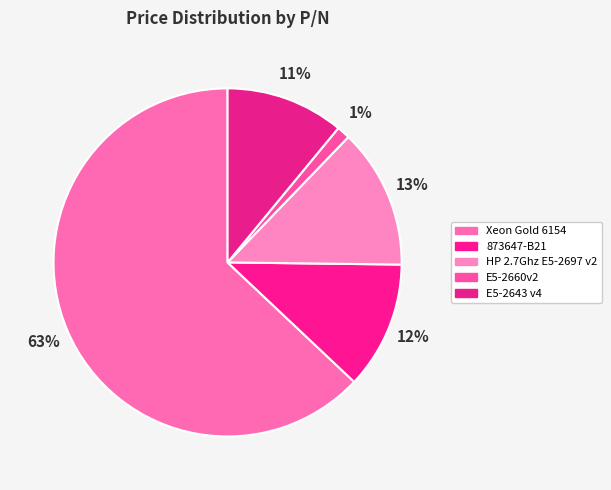

Count the number of slices in the pie.

5